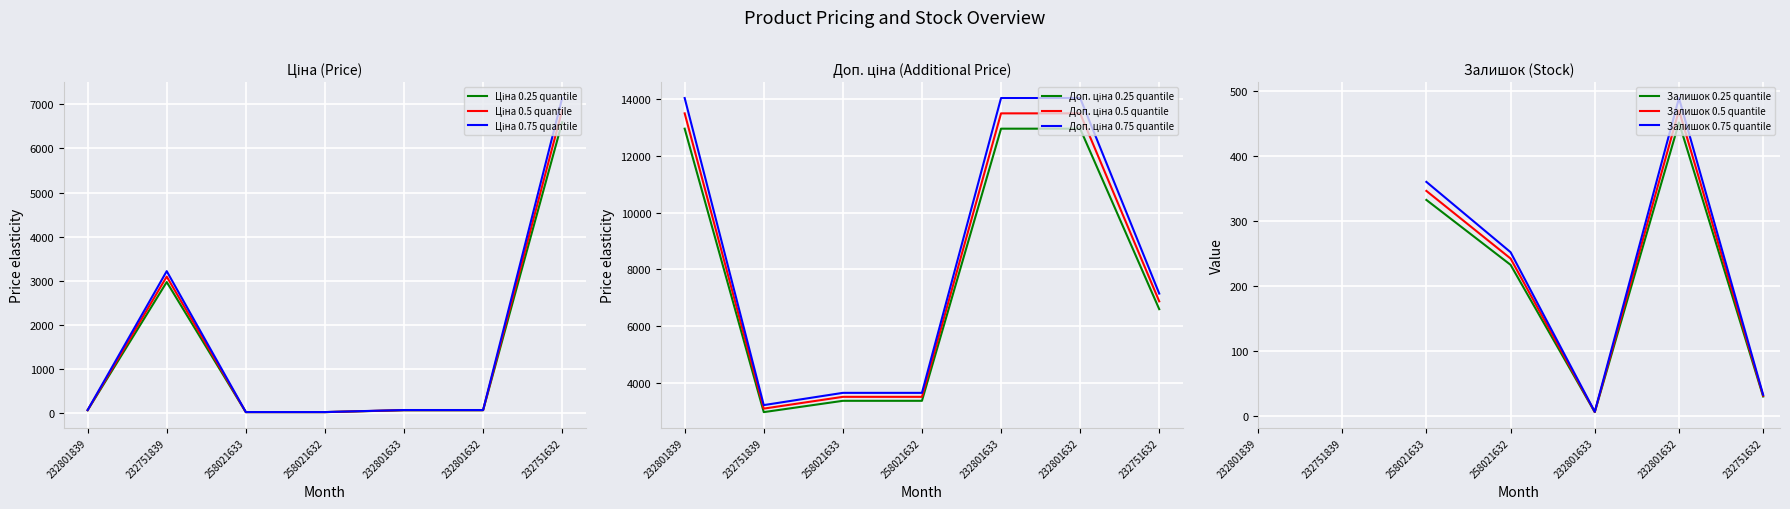

What is the difference between the maximum and second lowest values in the Ціна series?

6579.7